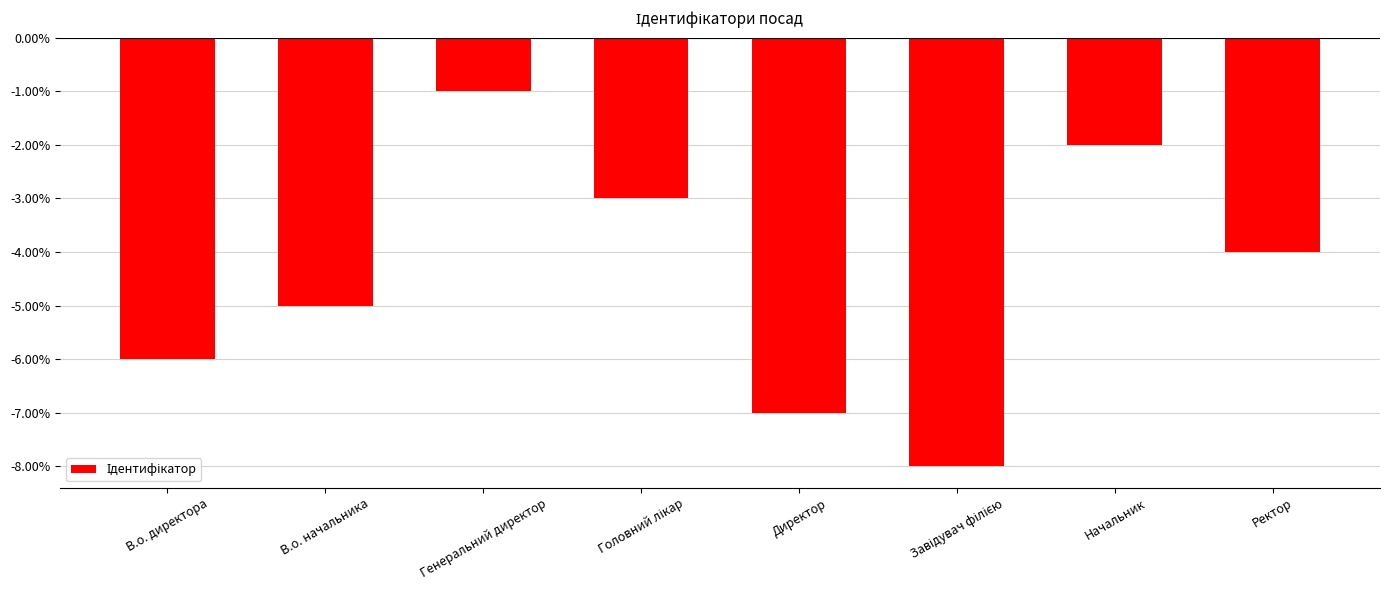

Reading right to left, extract all data points from this chart.

-4	-2	-8	-7	-3	-1	-5	-6